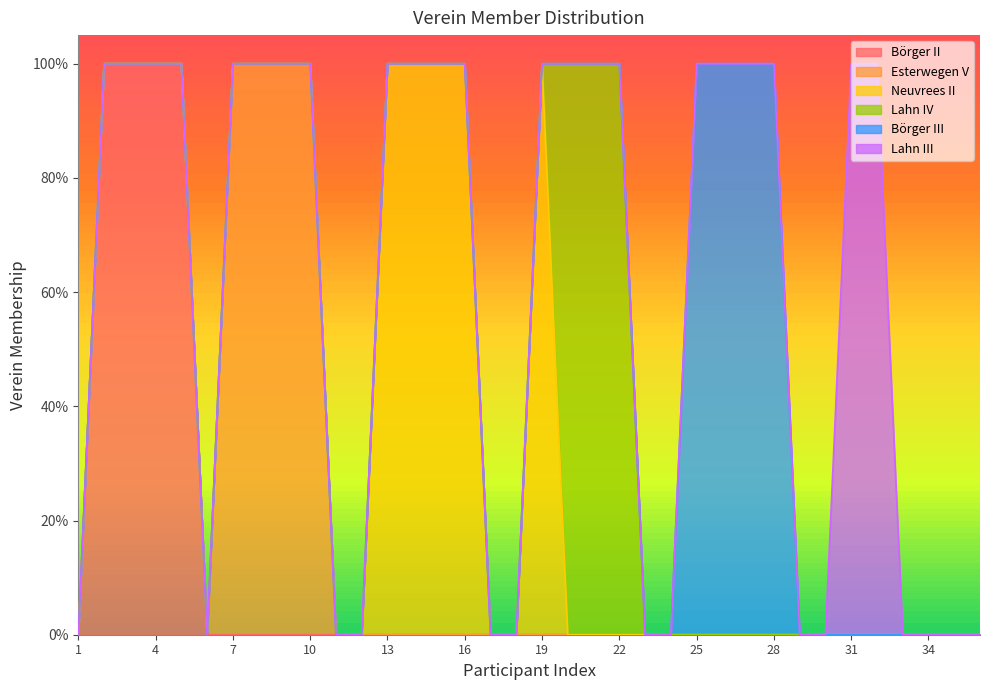

Which series has the widest spread of values?

Börger II